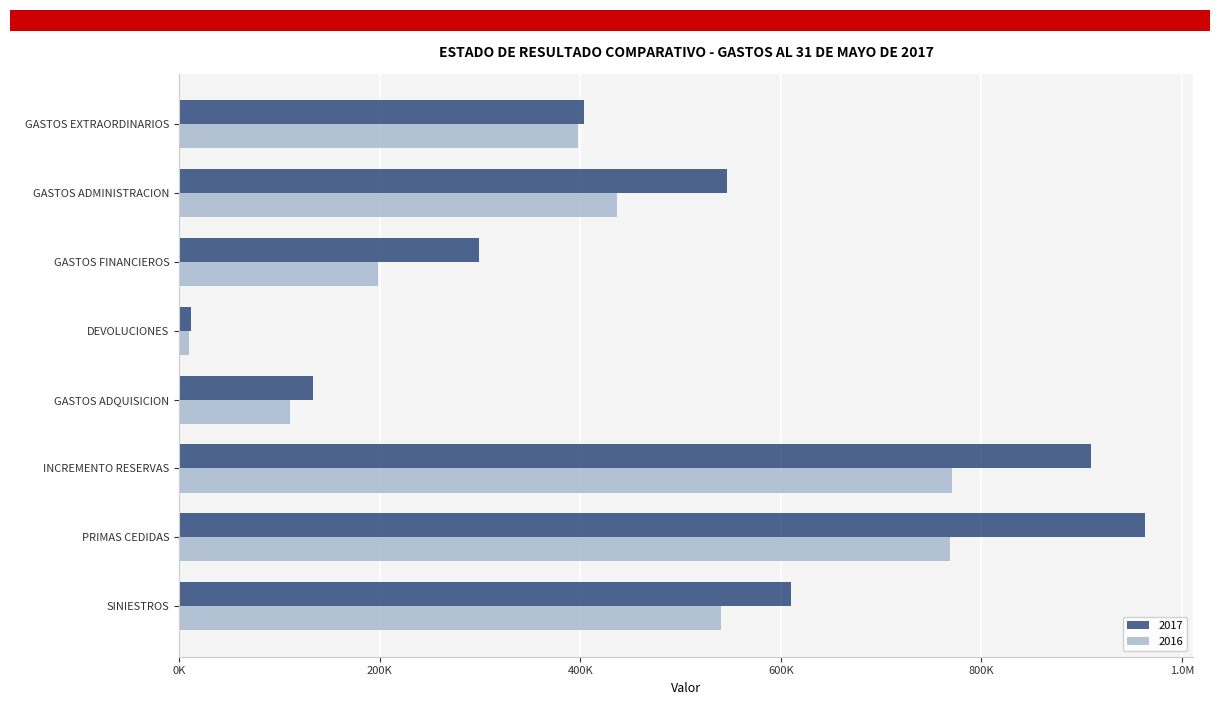

Rank the series by their average value, from lowest to highest.

2016, 2017